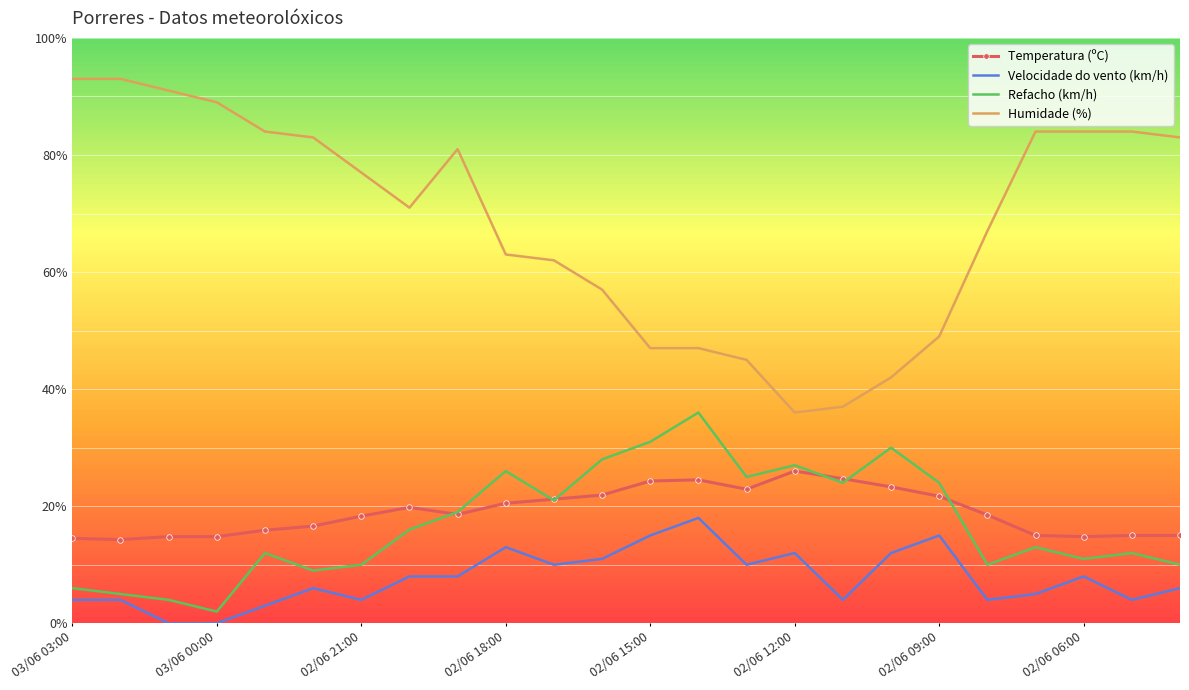

What is the average value of the Temperatura (ºC) series?

19.0